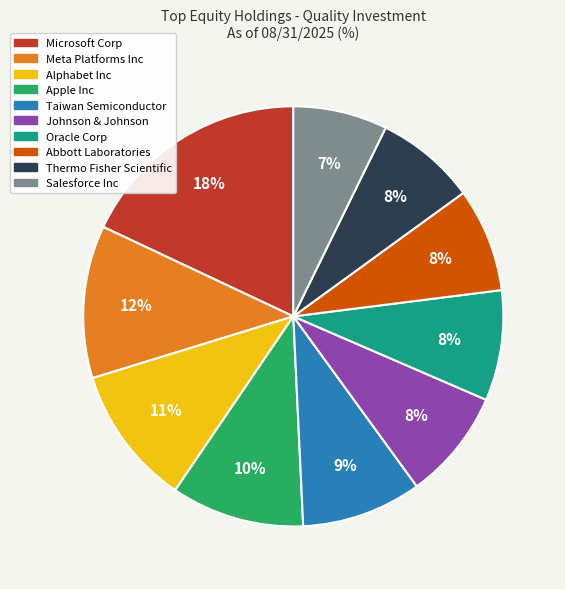

Does Oracle Corp represent more than half of the total?

No